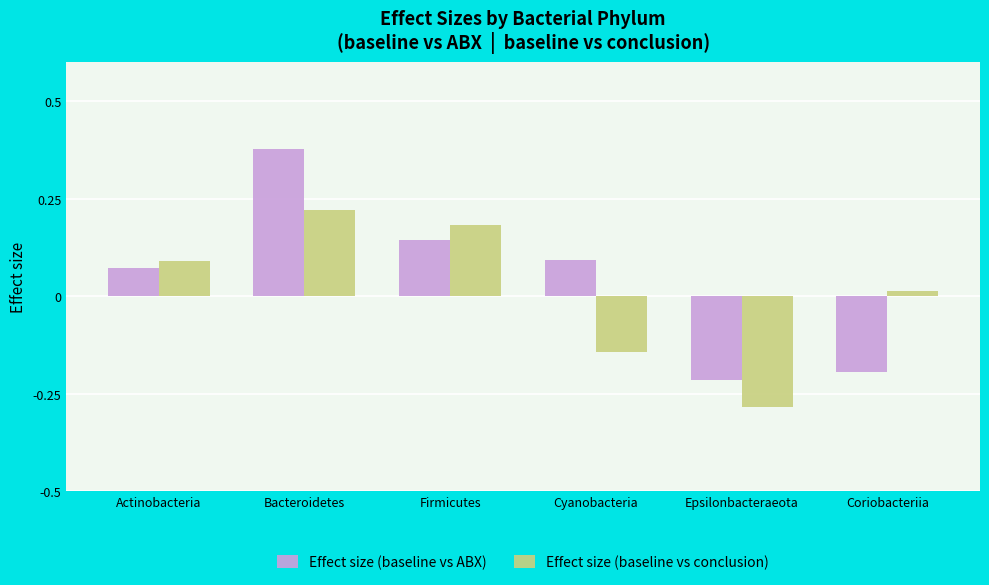

Is it true that Effect size (baseline vs conclusion) equals 0.4 at Bacteroidetes?

False